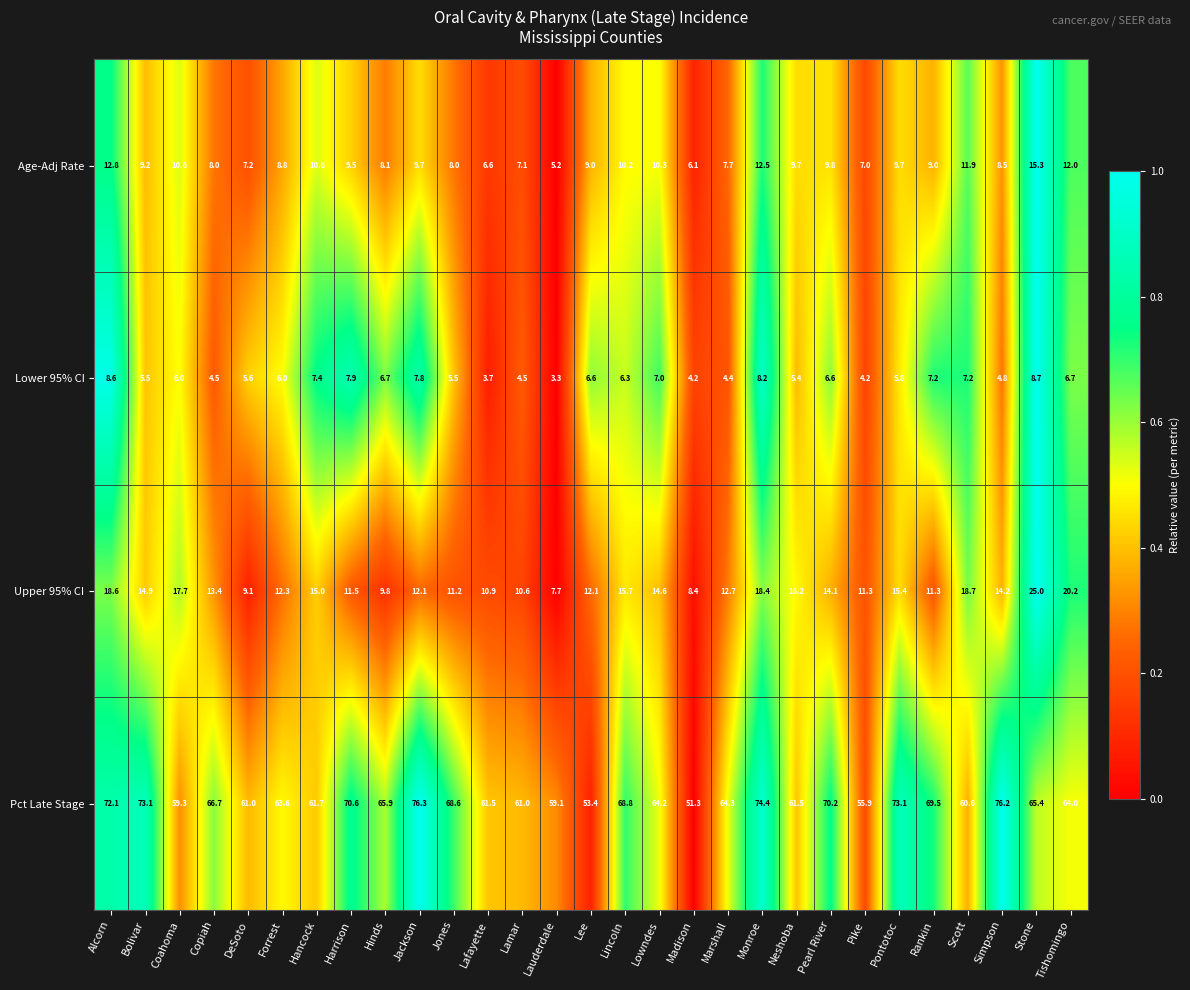

What is the maximum value for Pct Late Stage?

76.3